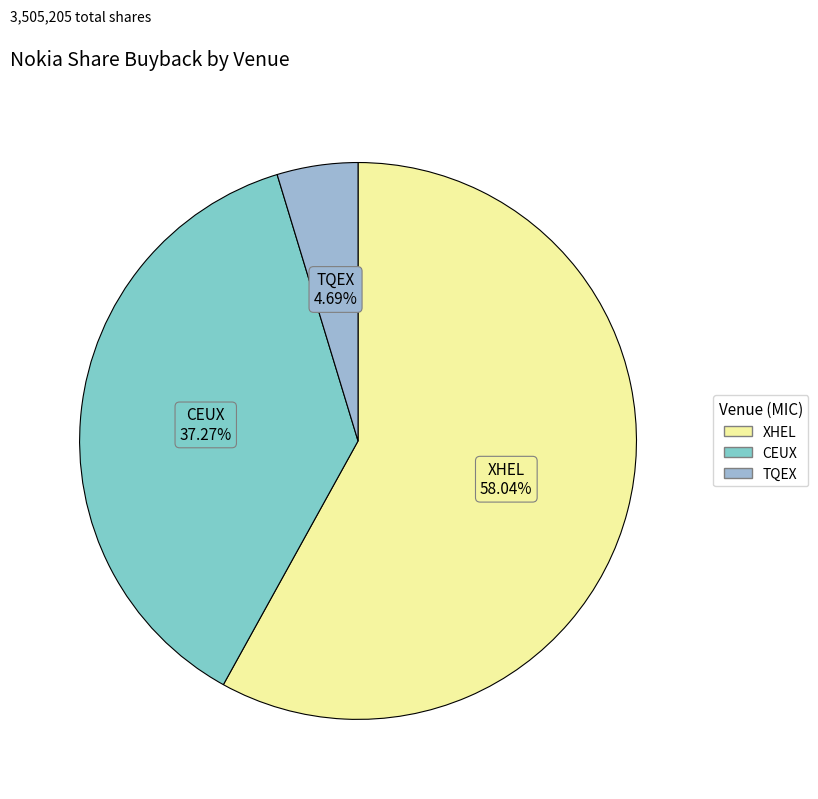

How many segments does this pie chart have?

3